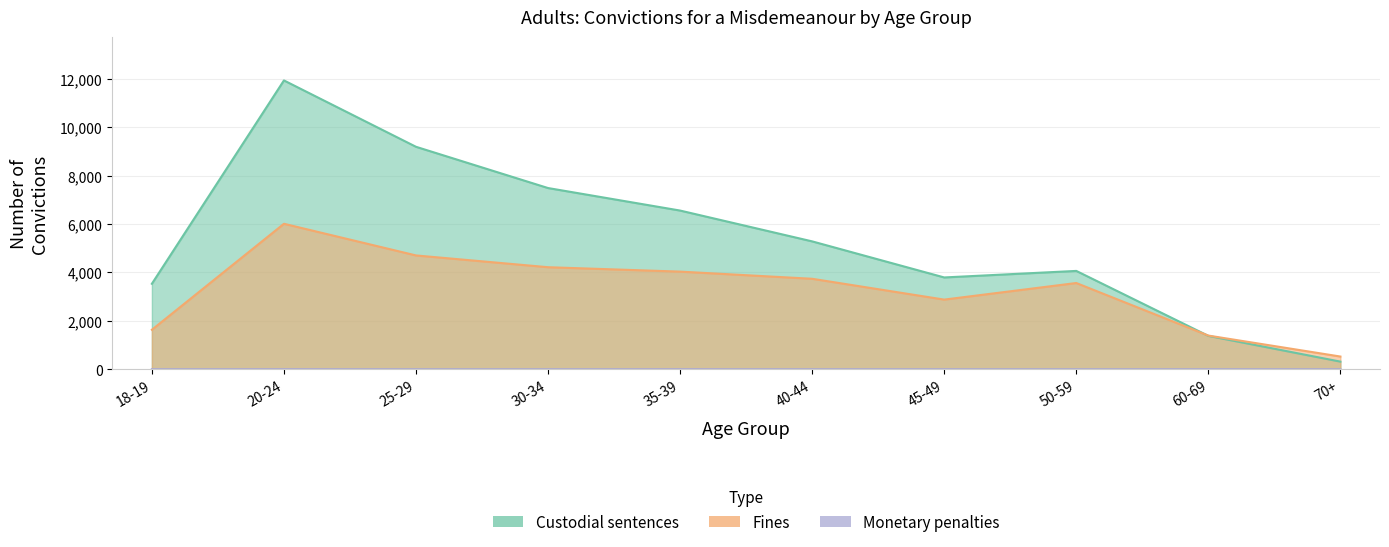

What is the value of the Custodial sentences point at the 3rd from the left?

9188